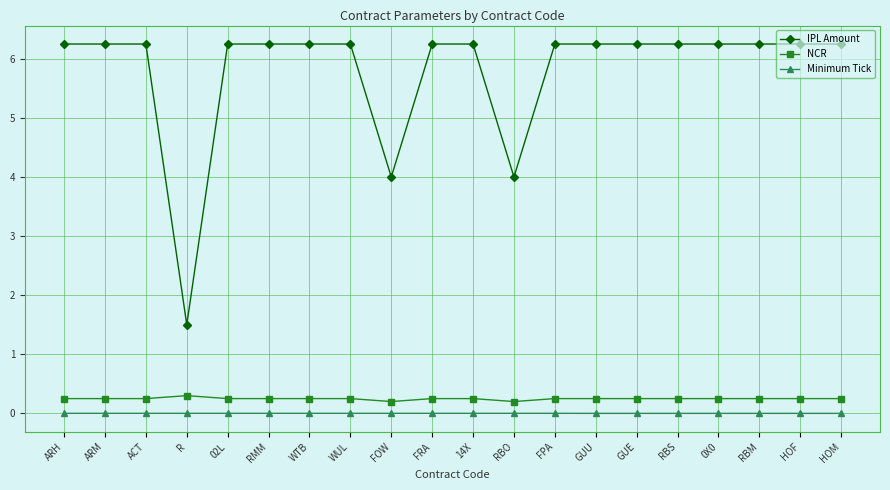

Where does the IPL Amount series first go above 6?

ARH